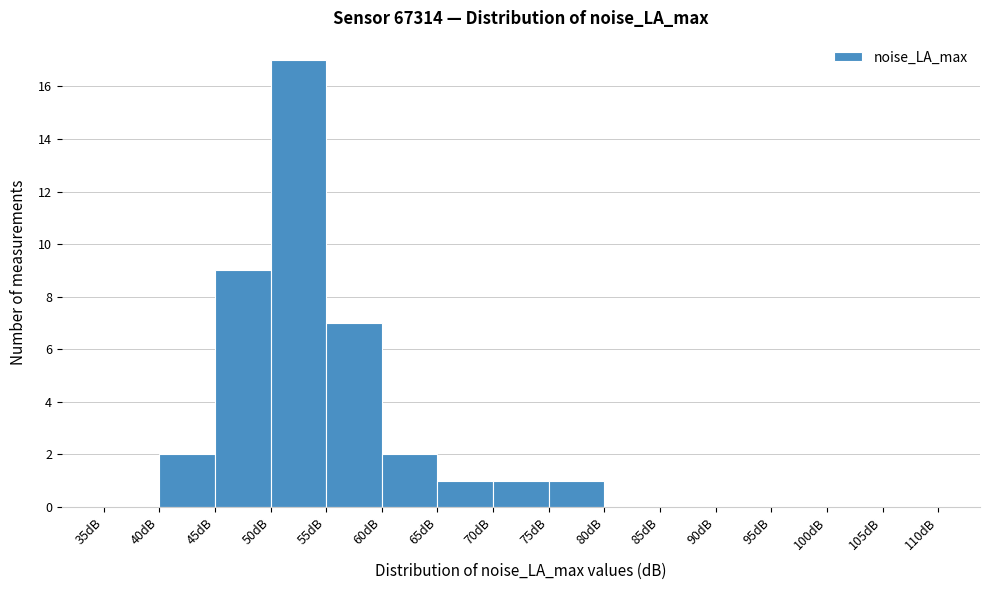

How tall is the bar that spans 40 to 45 on the x-axis? The values are not printed on the chart, so give them approximately, as read against the axis.

2